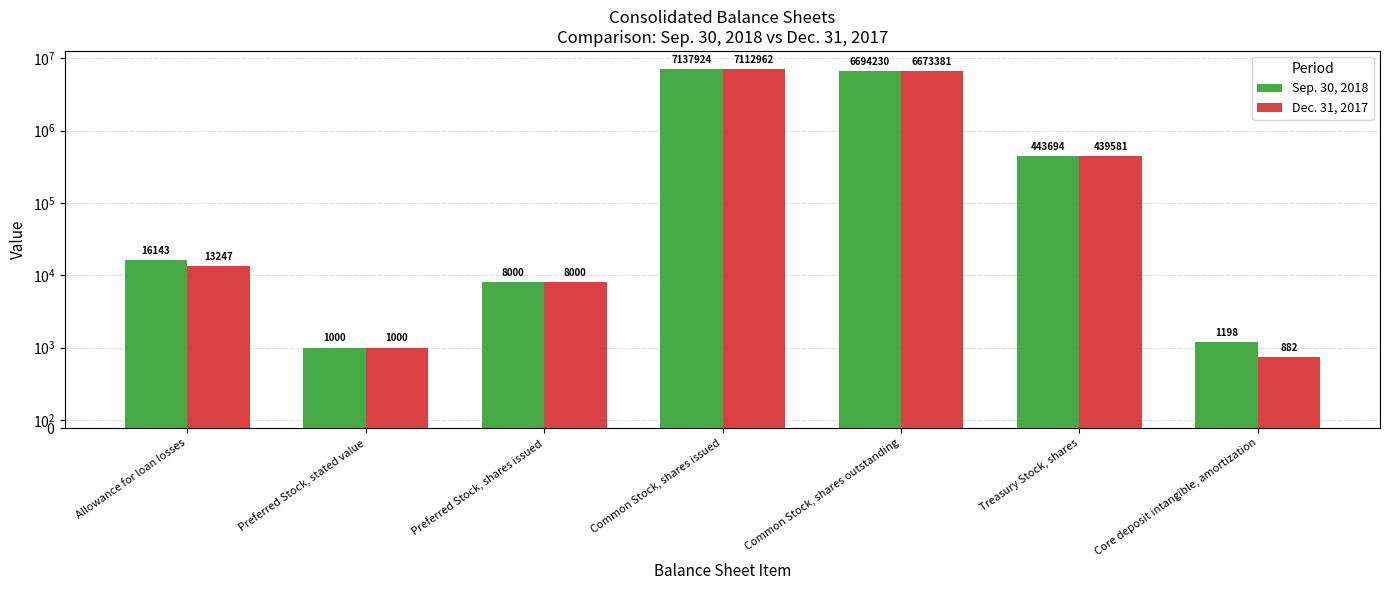

Reading left to right, extract all data points from this chart.

Sep. 30, 2018: Allowance for loan losses=16143	Preferred Stock, stated value=1000	Preferred Stock, shares issued=8000	Common Stock, shares issued=7137924	Common Stock, shares outstanding=6694230	Treasury Stock, shares=443694	Core deposit intangible, amortization=1198
Dec. 31, 2017: Allowance for loan losses=13247	Preferred Stock, stated value=1000	Preferred Stock, shares issued=8000	Common Stock, shares issued=7112962	Common Stock, shares outstanding=6673381	Treasury Stock, shares=439581	Core deposit intangible, amortization=882